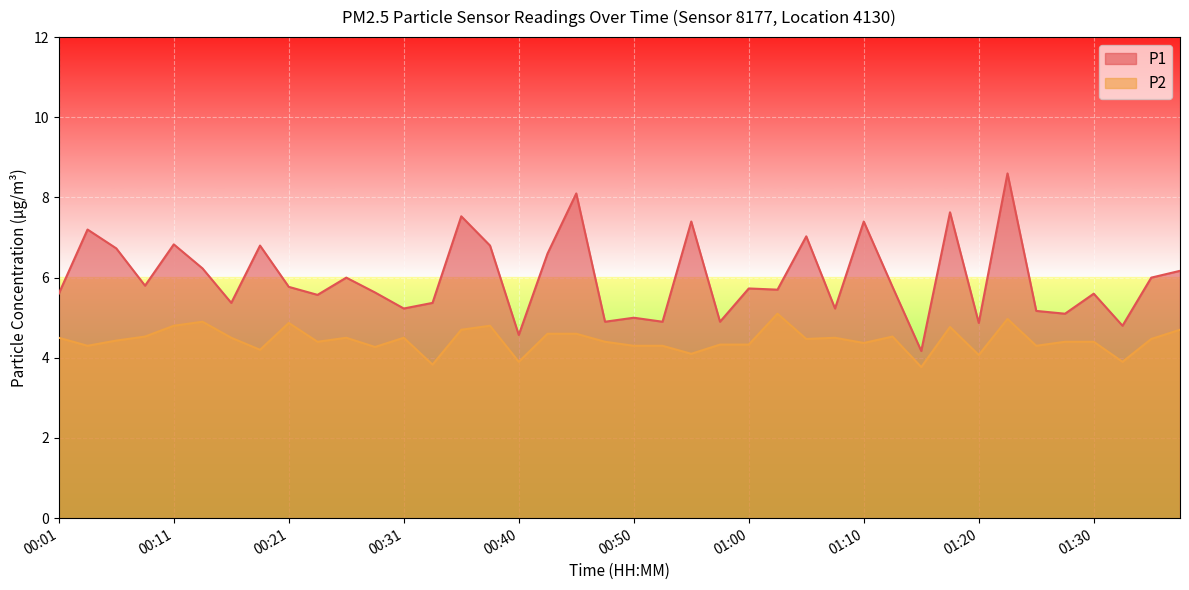

Count the number of categories in the chart.

40